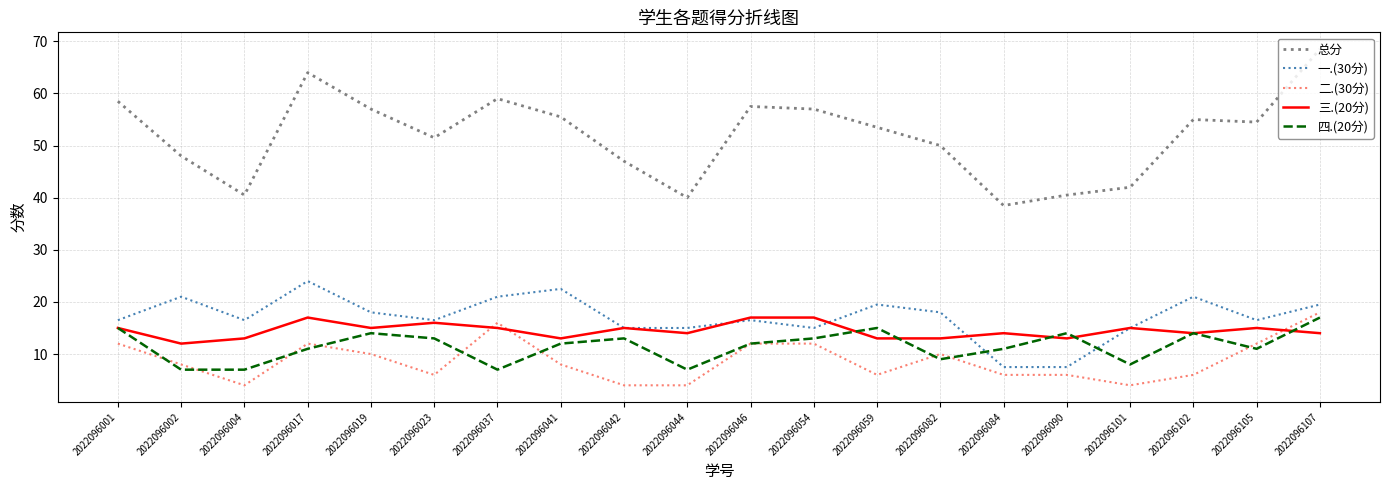

True or false: 三.(20分) has a value of 13.0 at 2022096082.

True